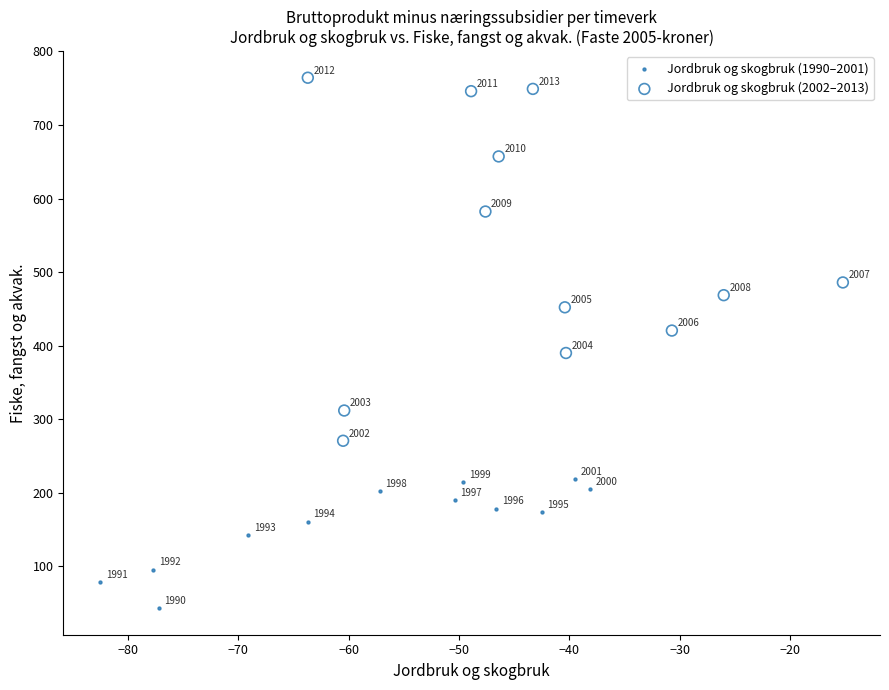

Which series reaches the minimum Y coordinate?

Jordbruk og skogbruk (1990–2001)